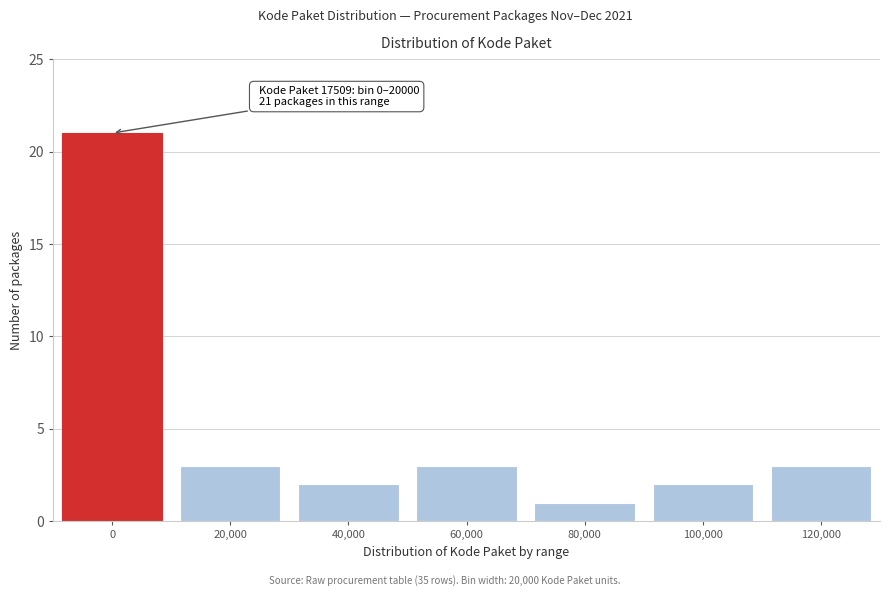

Reading right to left, transcribe all the data shown in this chart.

120,000=3	100,000=2	80,000=1	60,000=3	40,000=2	20,000=3	0=21